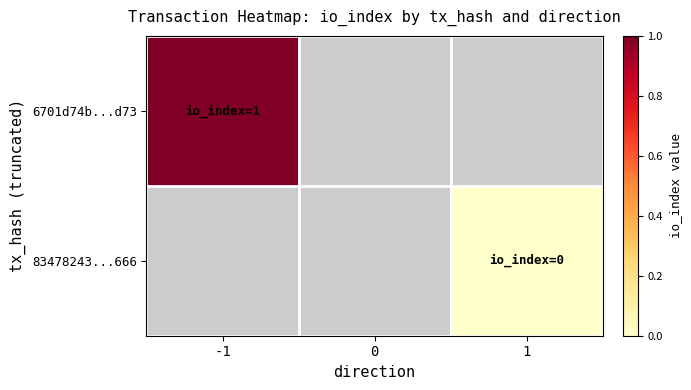

At which category does the chart reach its peak across all series?

-1